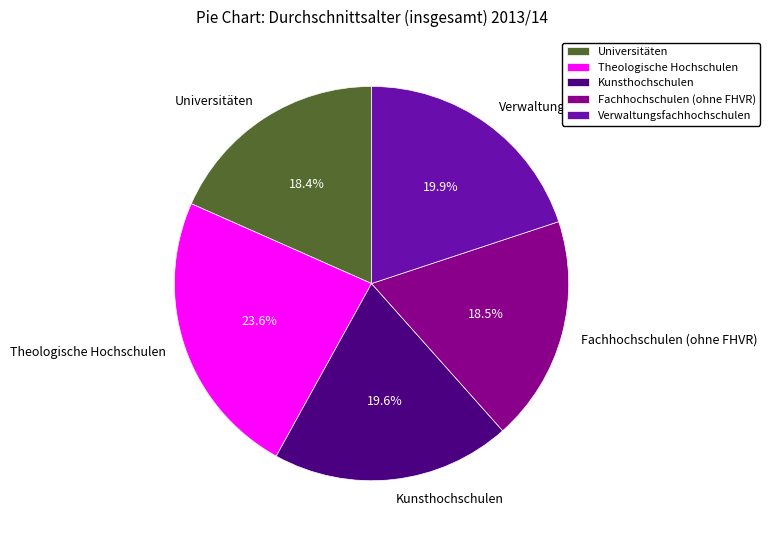

Approximately how many times larger is the value at Kunsthochschulen compared to Verwaltungsfachhochschulen?

1.0